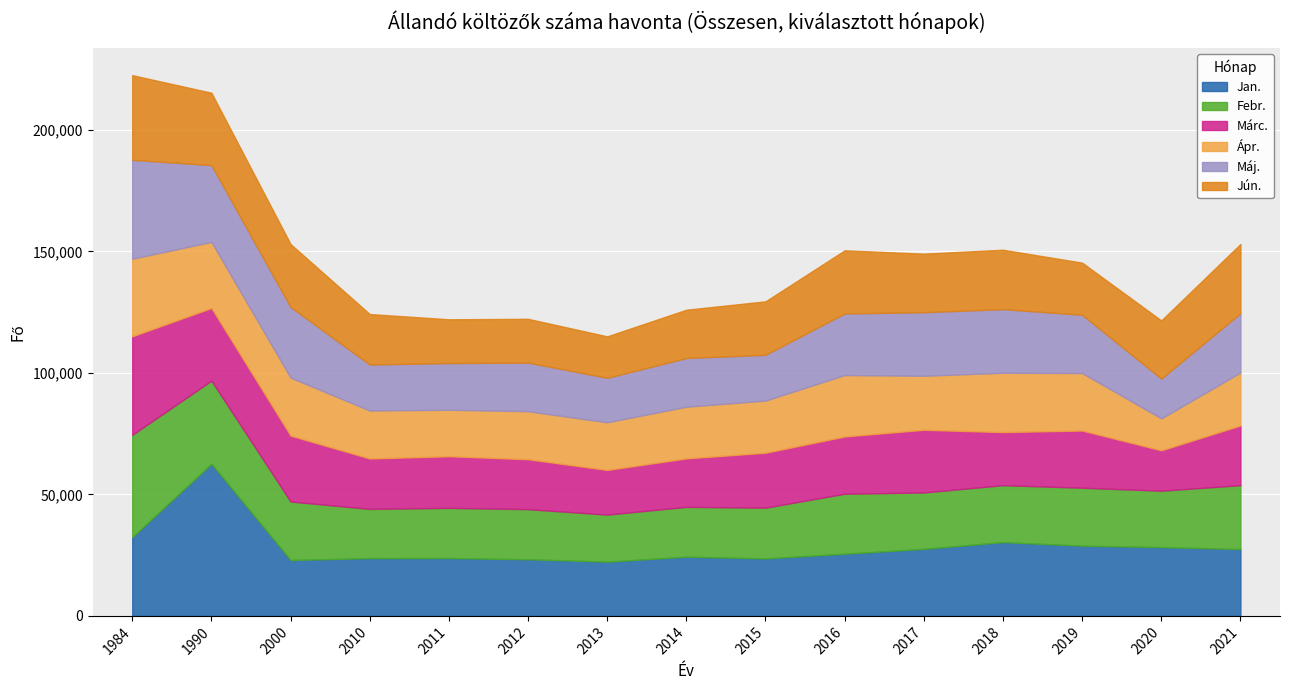

Where is the first local minimum for Jan.?

2000